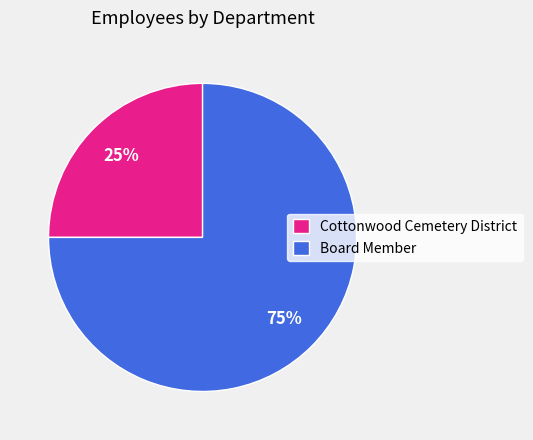

Is the sum of Cottonwood Cemetery District and Board Member greater than half?

Yes